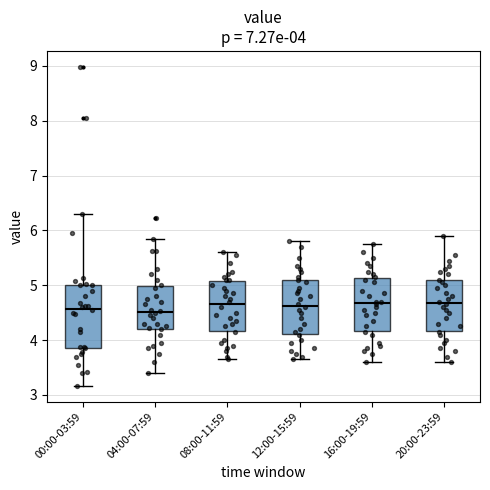

Comparing the boxes themselves (not the whiskers), which one is the tallest?

00:00-03:59